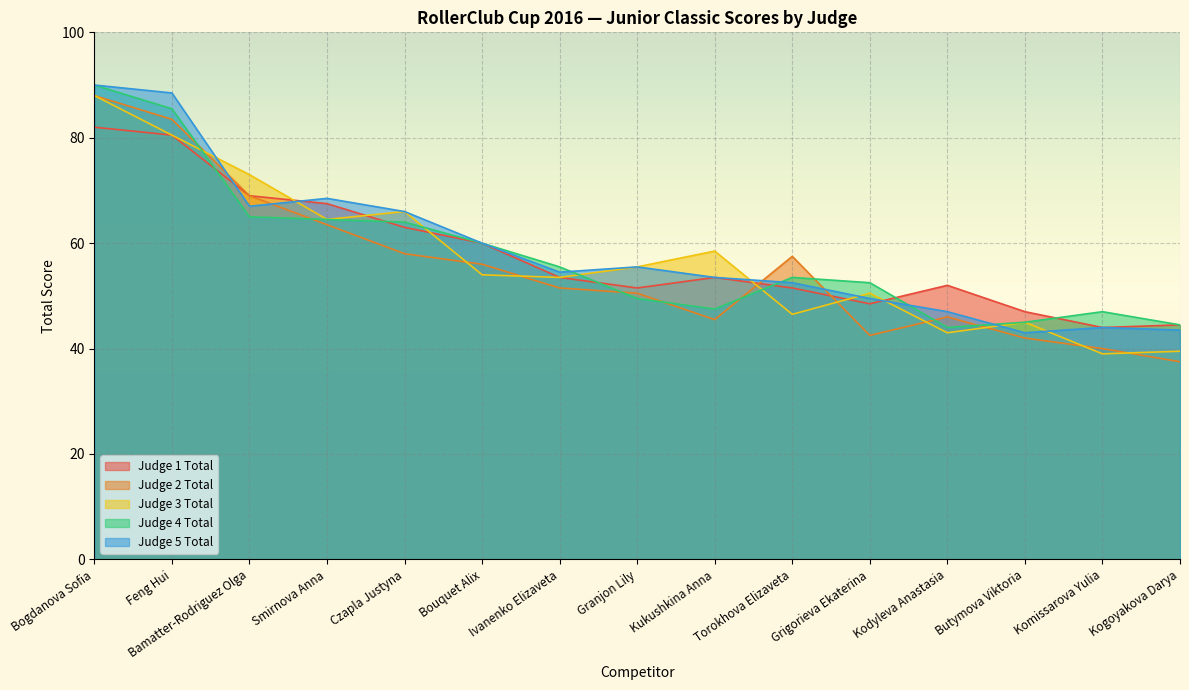

In Judge 3 Total, how many points are higher than both neighbors (excluding endpoints)?

4